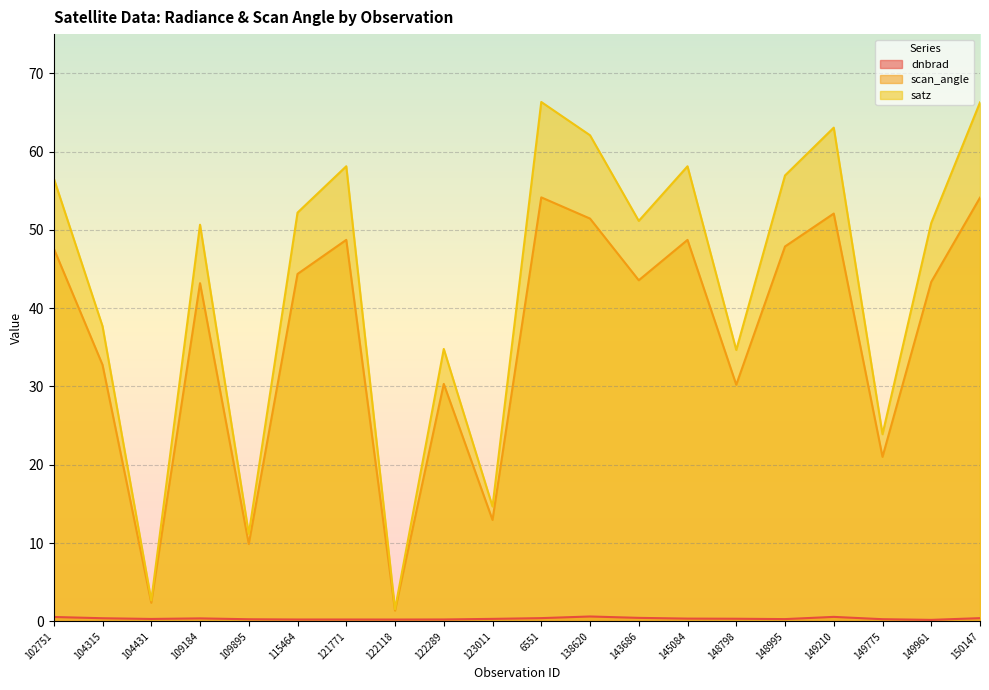

Reading left to right, what are all the values shown in this chart?

dnbrad: 102751=0.6	104315=0.4	104431=0.3	109184=0.4	109895=0.3	115464=0.2	121771=0.2	122118=0.2	122289=0.2	123011=0.3	6551=0.4	138620=0.6	143686=0.4	145084=0.3	148798=0.3	148995=0.3	149210=0.6	149775=0.3	149961=0.2	150147=0.4
scan_angle: 102751=47.6	104315=32.8	104431=2.4	109184=43.2	109895=9.9	115464=44.4	121771=48.7	122118=1.4	122289=30.3	123011=12.9	6551=54.1	138620=51.4	143686=43.6	145084=48.7	148798=30.2	148995=47.9	149210=52.1	149775=21.0	149961=43.4	150147=54.1
satz: 102751=56.6	104315=37.7	104431=2.7	109184=50.7	109895=11.2	115464=52.2	121771=58.1	122118=1.5	122289=34.8	123011=14.7	6551=66.3	138620=62.1	143686=51.1	145084=58.1	148798=34.7	148995=56.9	149210=63.1	149775=23.9	149961=50.9	150147=66.3